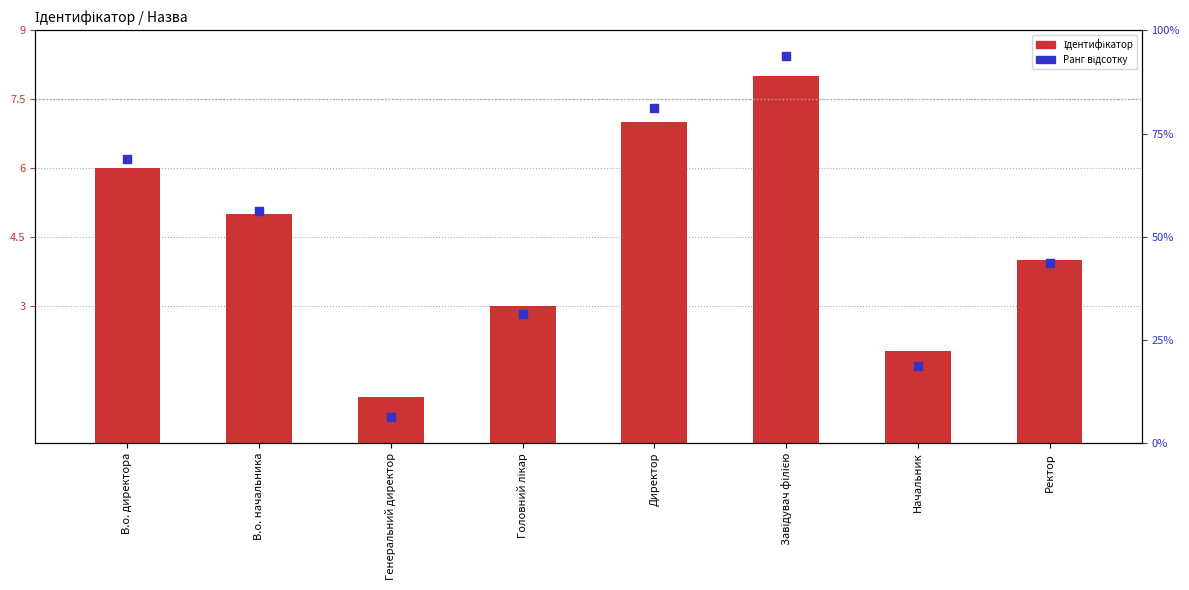

Which series reaches the minimum Y coordinate?

Ідентифікатор